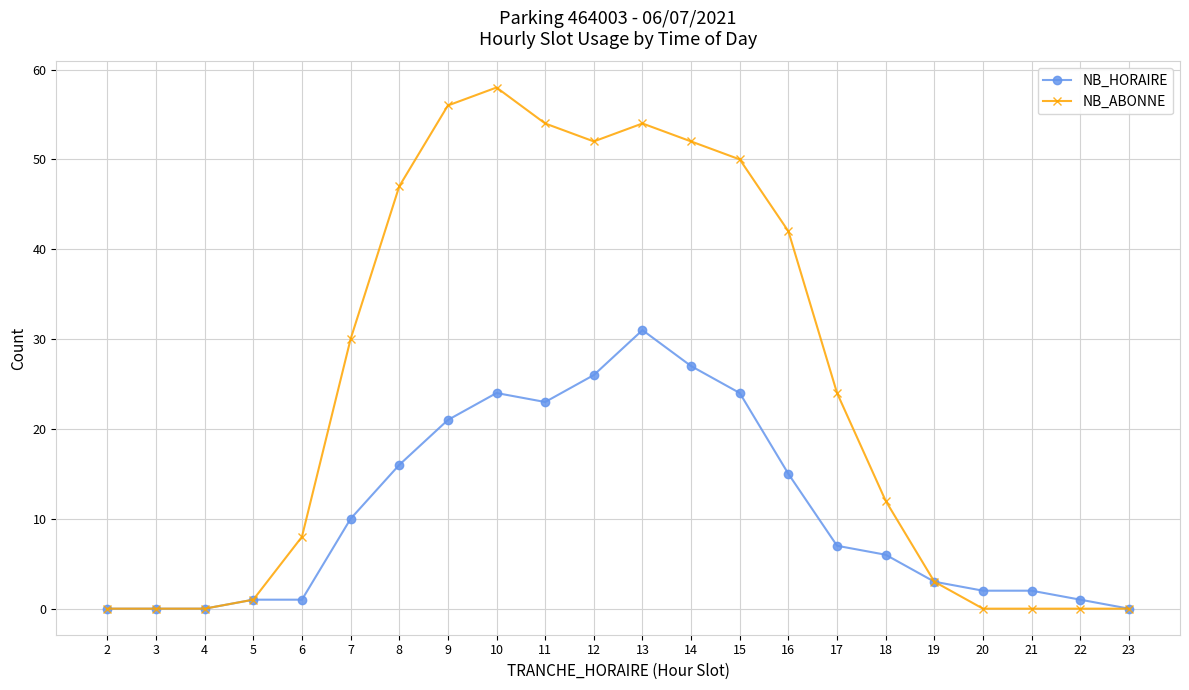

Where is NB_ABONNE nearest to the value 29?

7